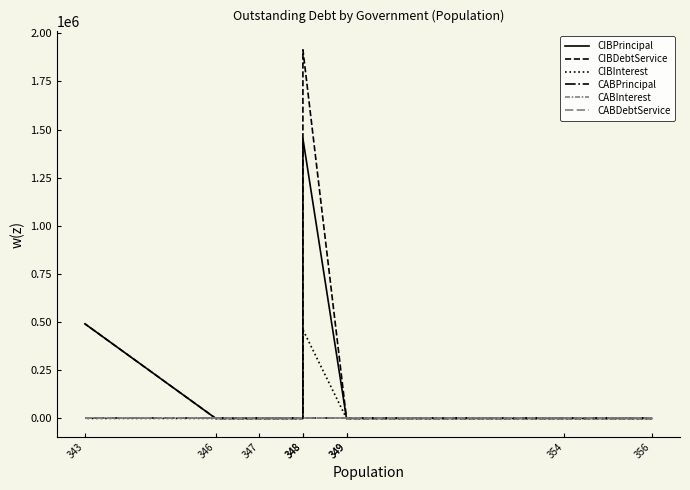

Reading right to left, extract all data points from this chart.

CIBPrincipal: 343=491000.0	346=0.0	347=0.0	348=0.0	348=1453000.0	349=0.0	349=0.0	354=0.0	356=0.0
CIBDebtService: 343=491000.0	346=0.0	347=0.0	348=0.0	348=1913805.1	349=0.0	349=0.0	354=0.0	356=0.0
CIBInterest: 343=0.0	346=0.0	347=0.0	348=0.0	348=460805.1	349=0.0	349=0.0	354=0.0	356=0.0
CABPrincipal: 343=0.0	346=0.0	347=0.0	348=0.0	348=0.0	349=0.0	349=0.0	354=0.0	356=0.0
CABInterest: 343=0.0	346=0.0	347=0.0	348=0.0	348=0.0	349=0.0	349=0.0	354=0.0	356=0.0
CABDebtService: 343=0.0	346=0.0	347=0.0	348=0.0	348=0.0	349=0.0	349=0.0	354=0.0	356=0.0